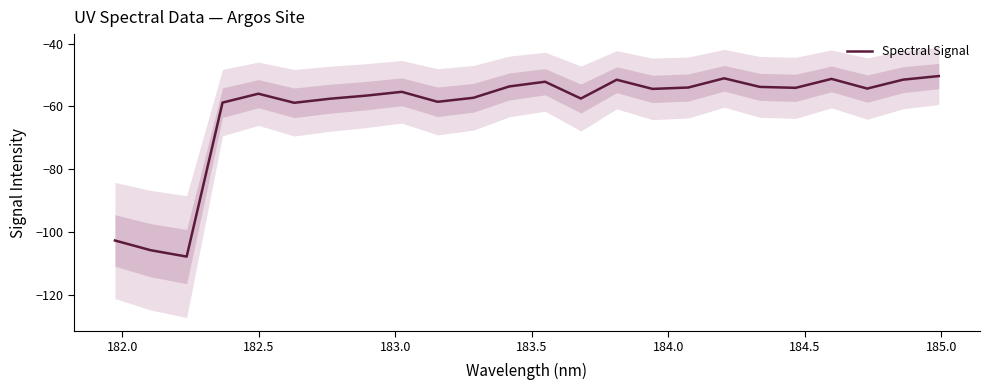

What is the highest value of the Spectral Signal series?

-50.4